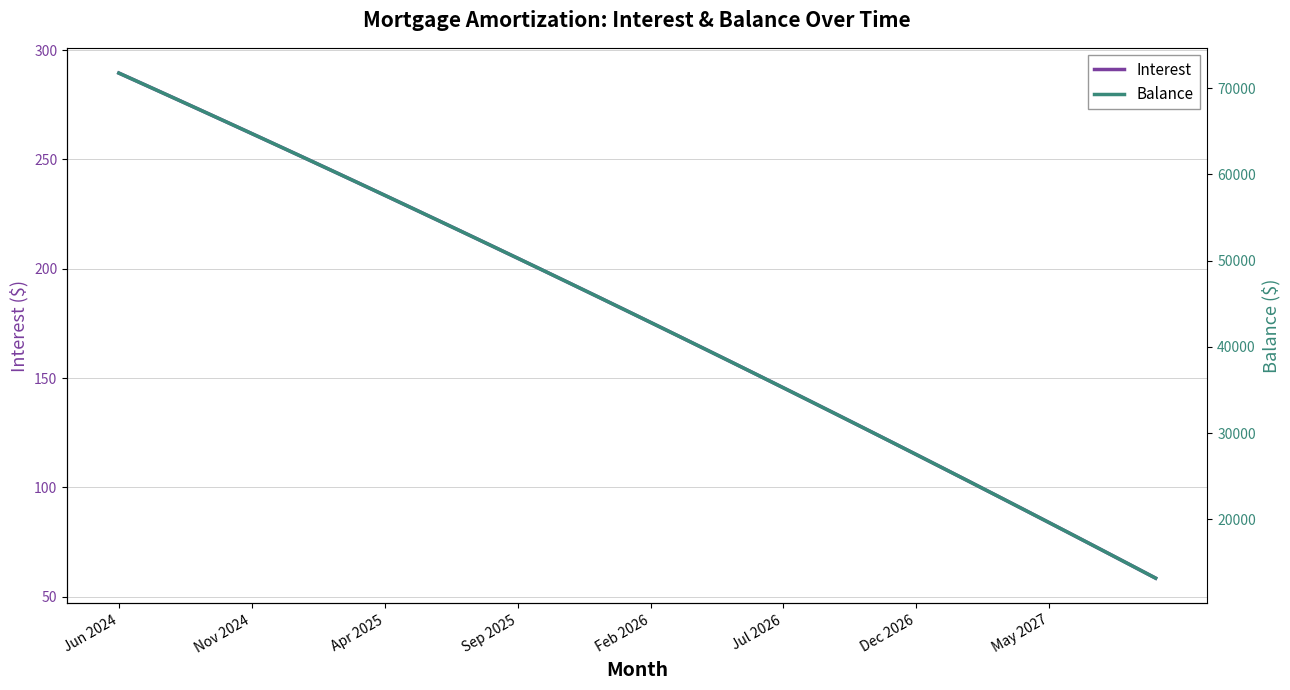

How many values in the Interest series are below 181?

20